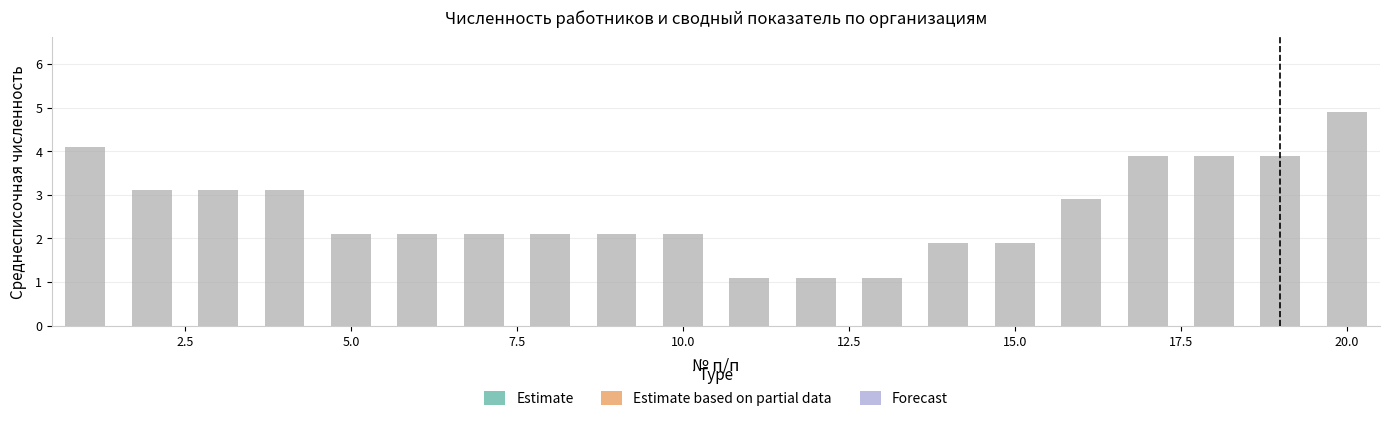

How many data points does each series have?

20